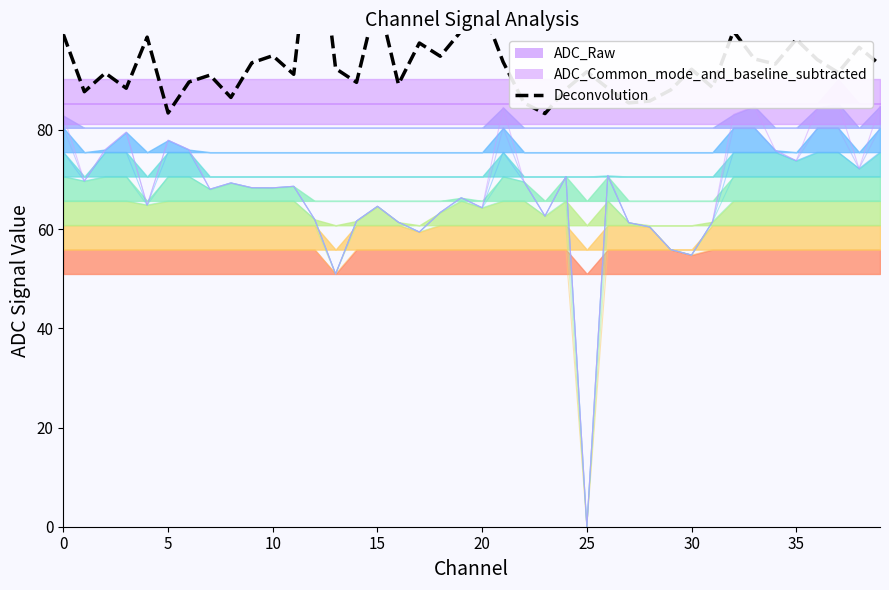

Where is the data nearest to the value 105?

20